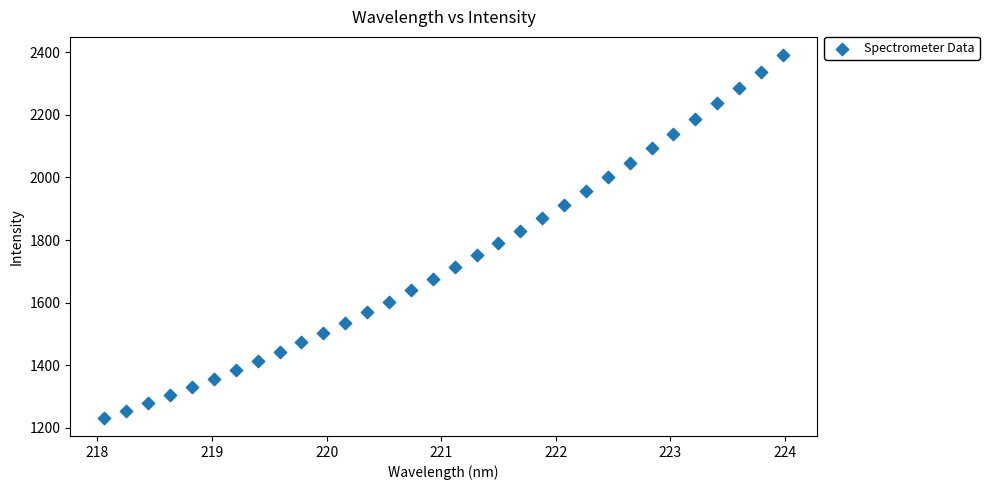

What is the range of Y values (max minus min)?

1158.7